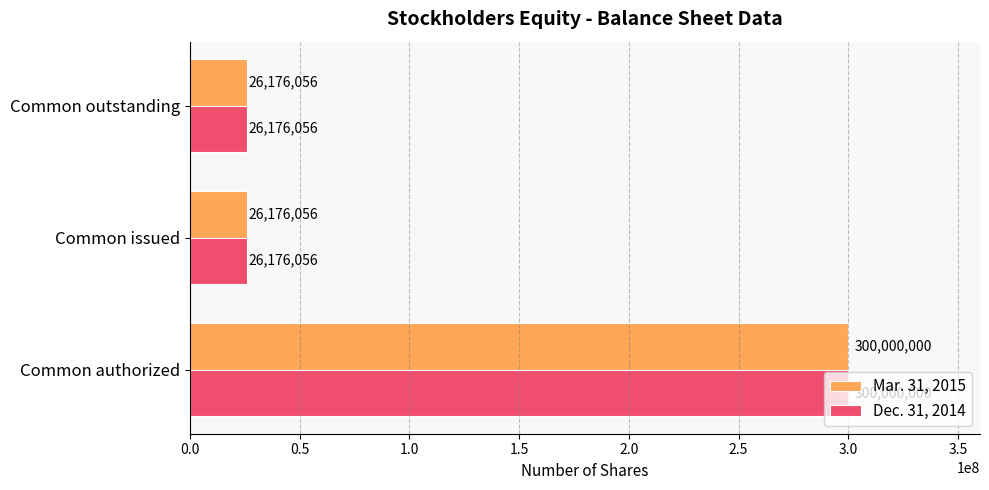

Which category has the highest value in the Mar. 31, 2015 series?

Common authorized